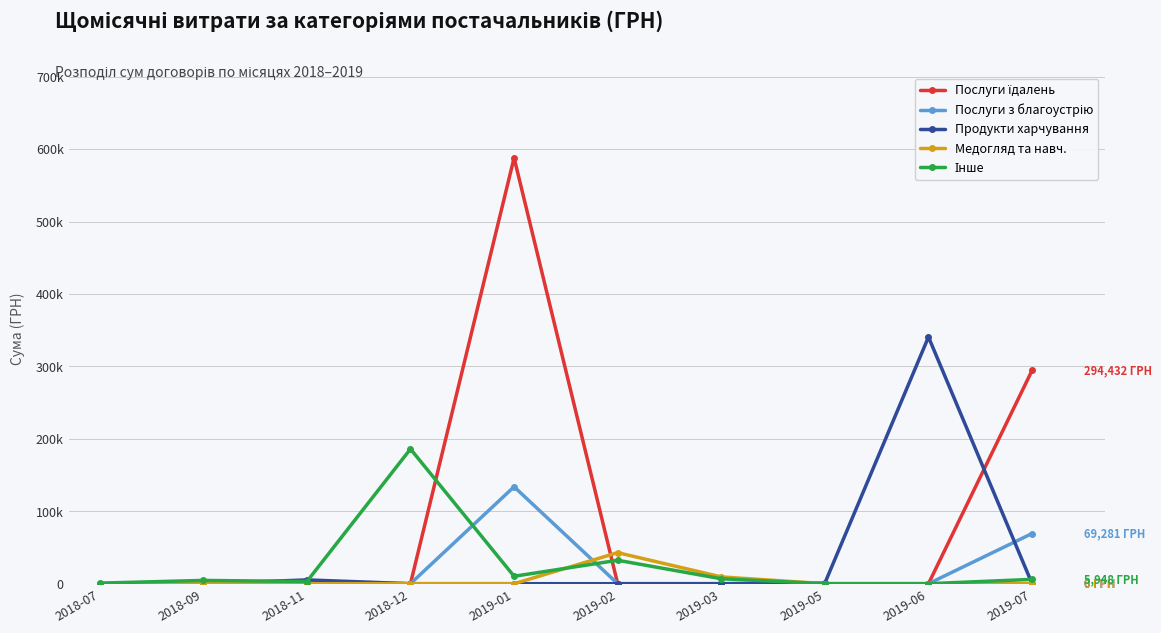

Rank the series at 2019-03 from lowest to highest value.

Послуги їдалень, Послуги з благоустрію, Продукти харчування, Інше, Медогляд та навч.